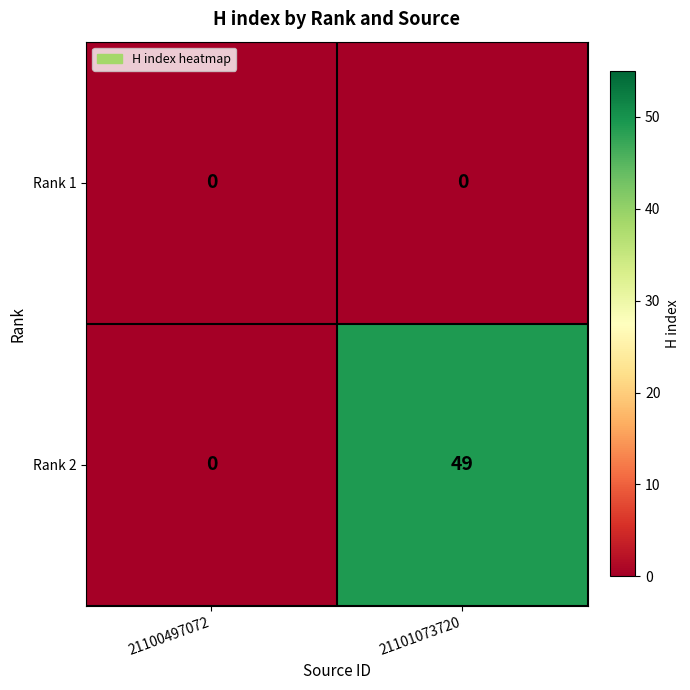

Reading left to right, what are all the values shown in this chart?

Rank 1: 0	0
Rank 2: 0	49